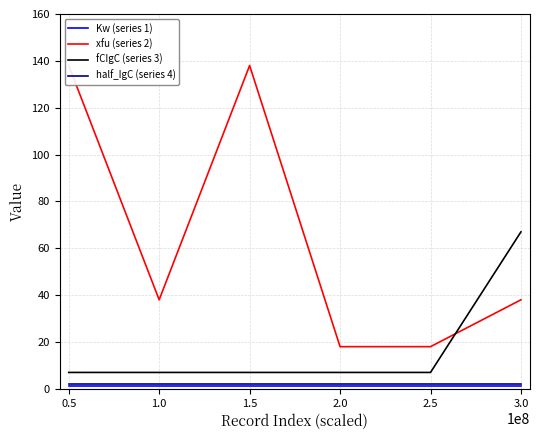

True or false: half_IgC (series 4) and fCIgC (series 3) intersect in this chart.

False